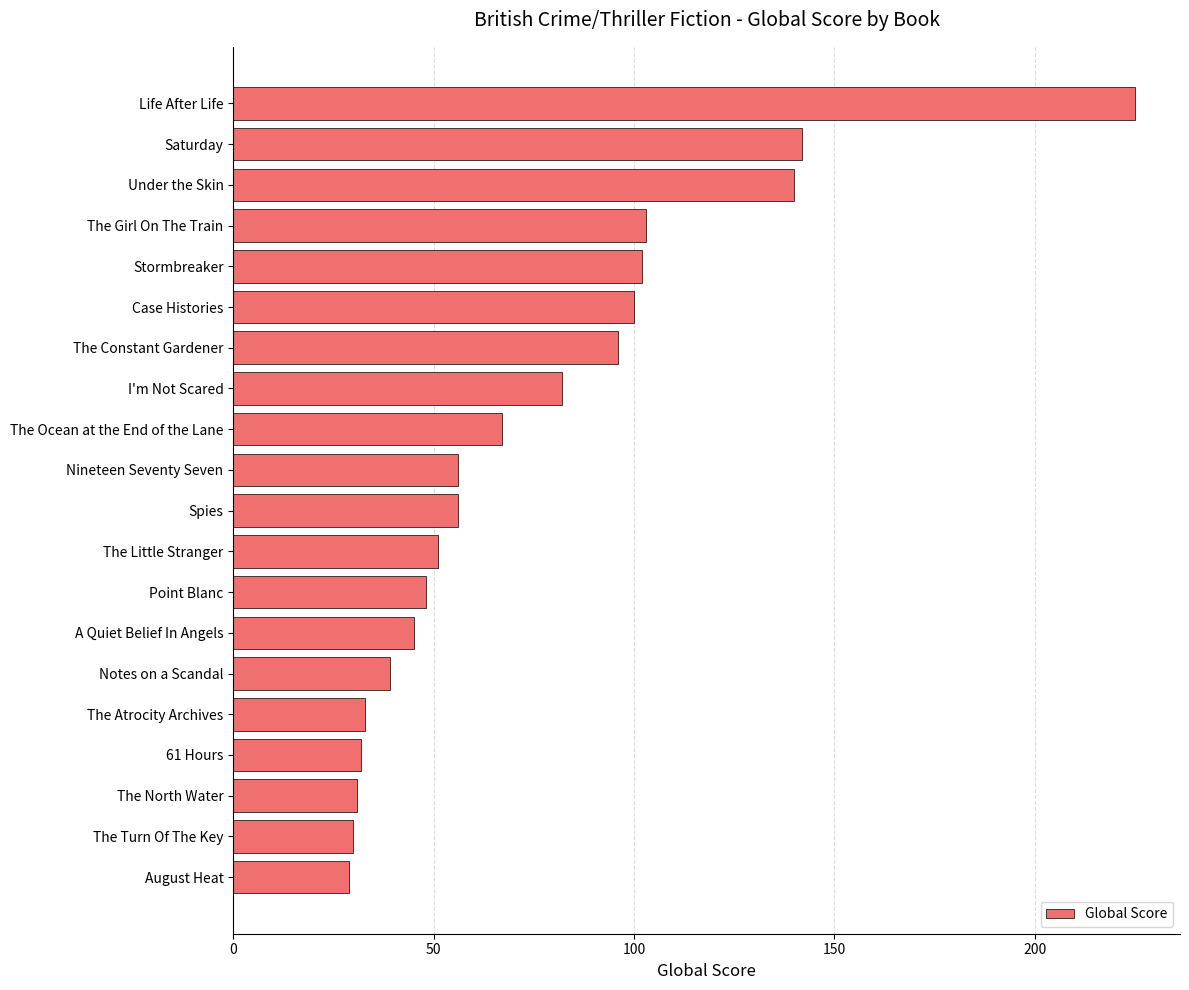

How many bars are there in total?

20